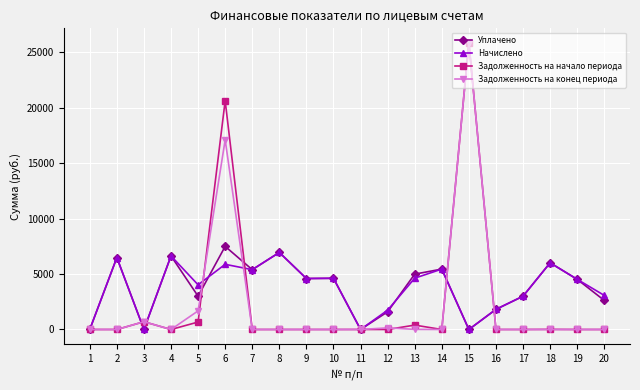

What is the spread (max minus min) of values at 2?

6489.0